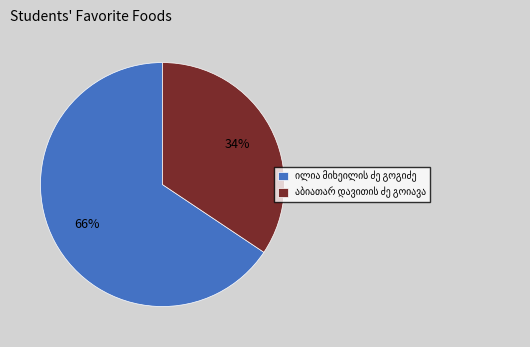

To the nearest percent, what is the average slice percentage?

50%